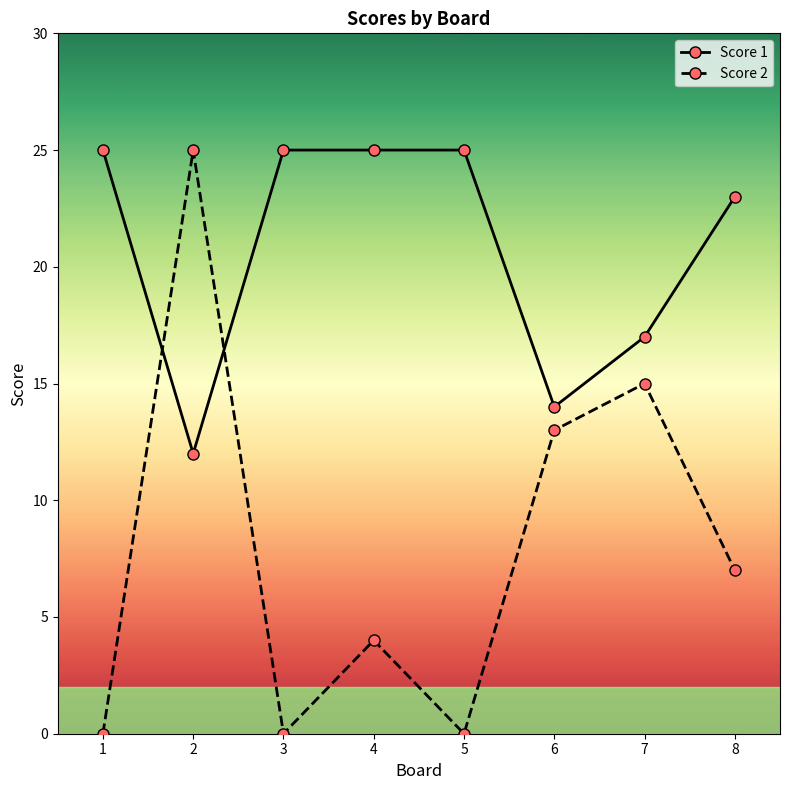

Reading right to left, transcribe all the data shown in this chart.

Score 1: 8=23	7=17	6=14	5=25	4=25	3=25	2=12	1=25
Score 2: 8=7	7=15	6=13	5=0	4=4	3=0	2=25	1=0